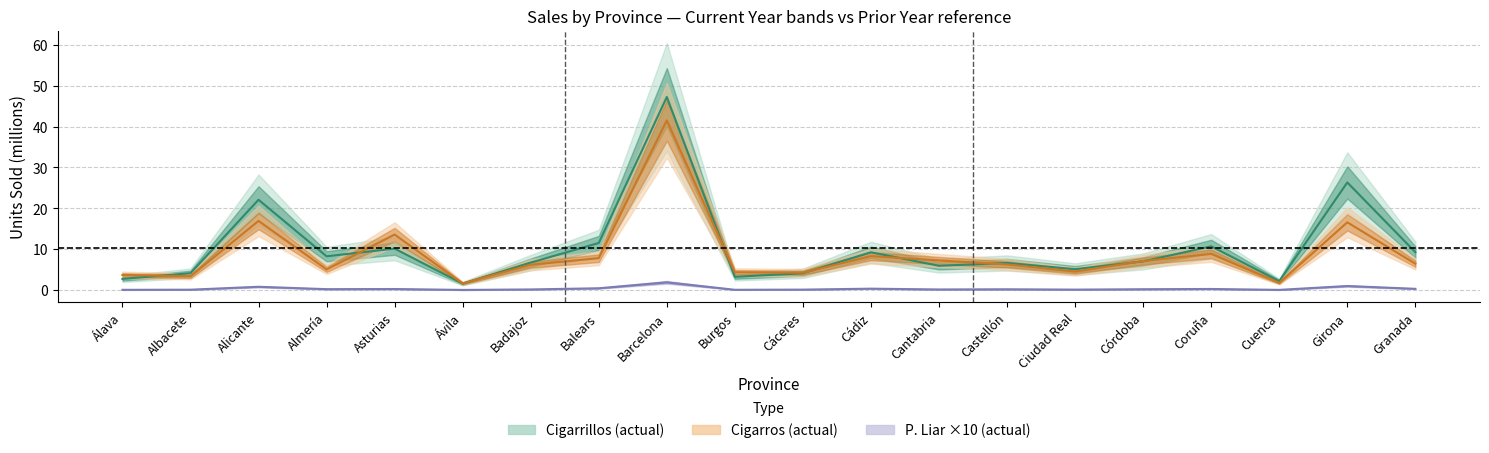

At which label does CIGARRILLOS_ANT first exceed 7?

Alicante